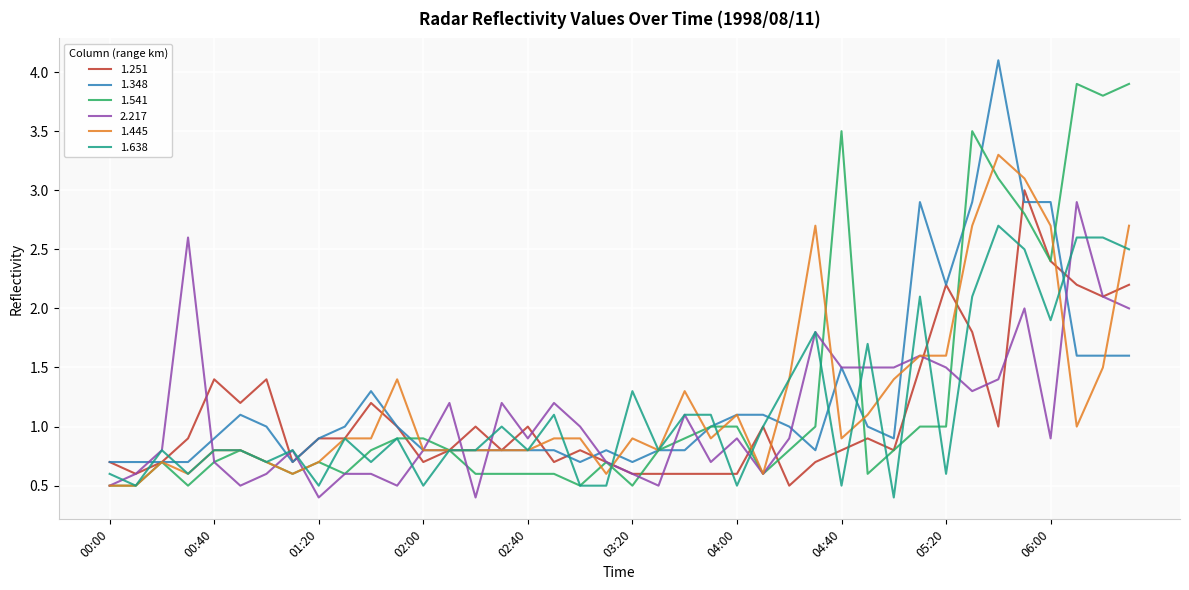

What is the maximum value for 1.348?

4.1